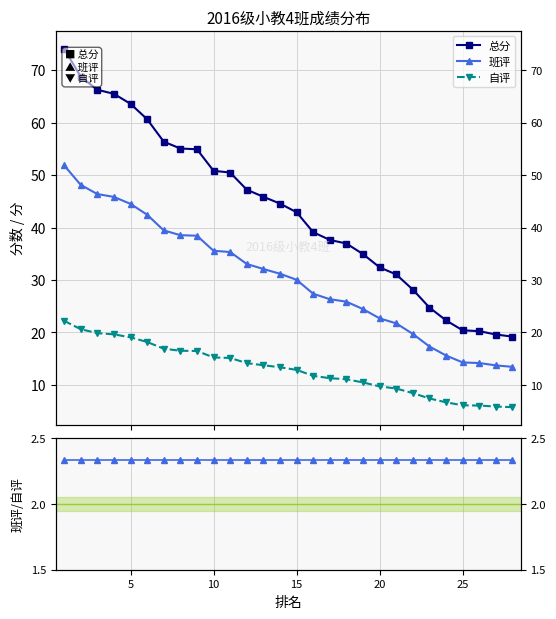

Which series has the largest total across all categories?

总分